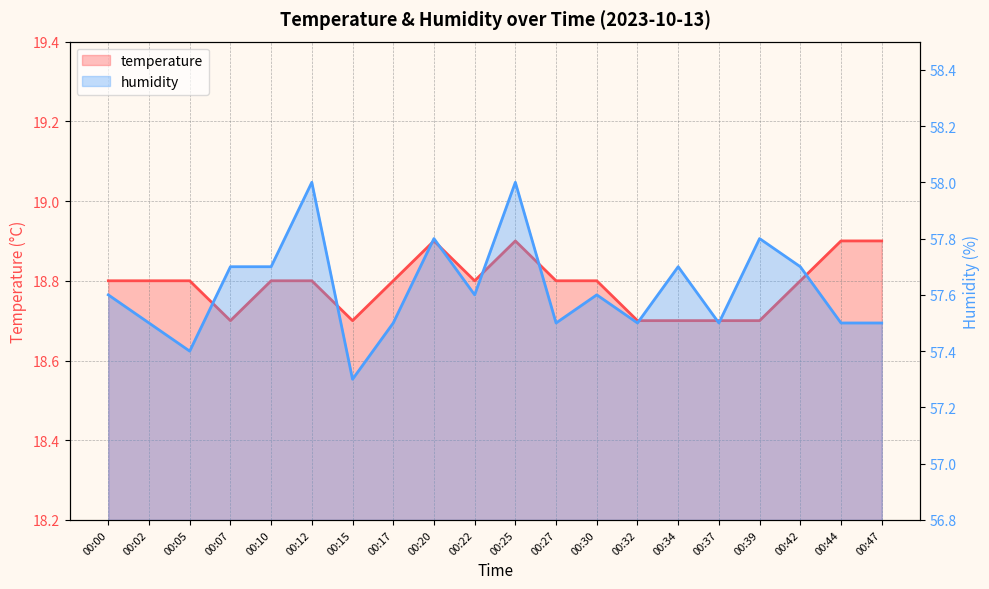

At which label is humidity closest to 57?

00:15